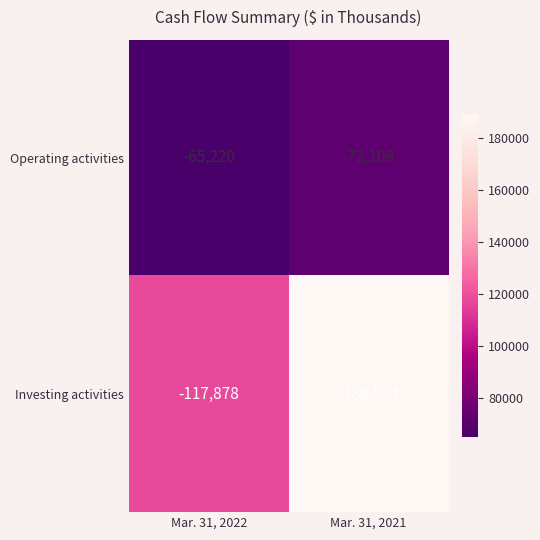

What is the difference between the maximum and minimum values in the Operating activities series?

6889